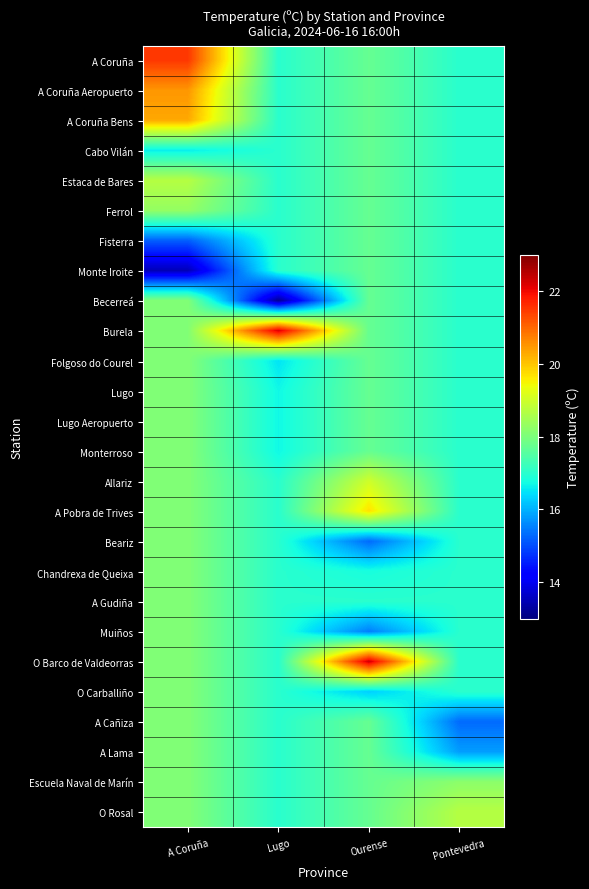

At how many categories does at least one series exceed 16?

4